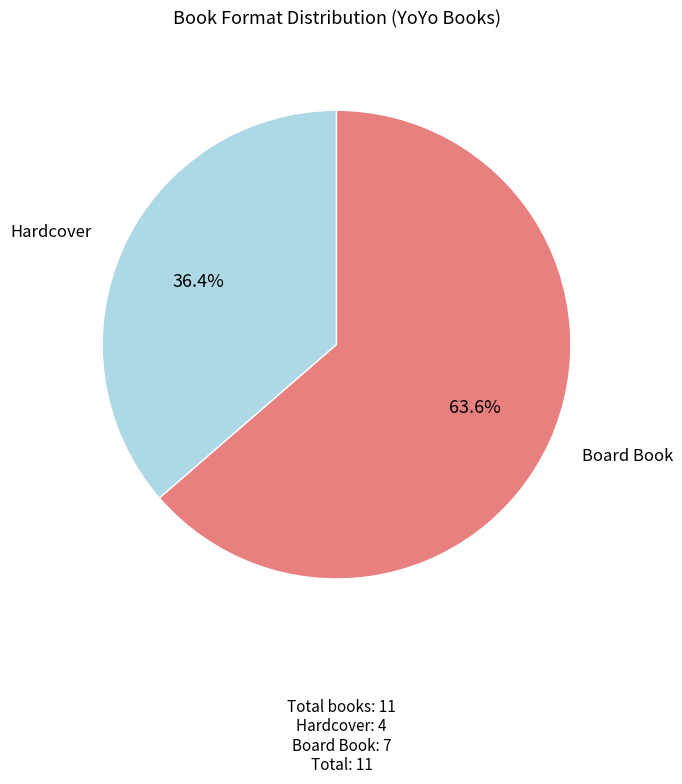

Is there any slice that represents more than half of the pie?

Yes